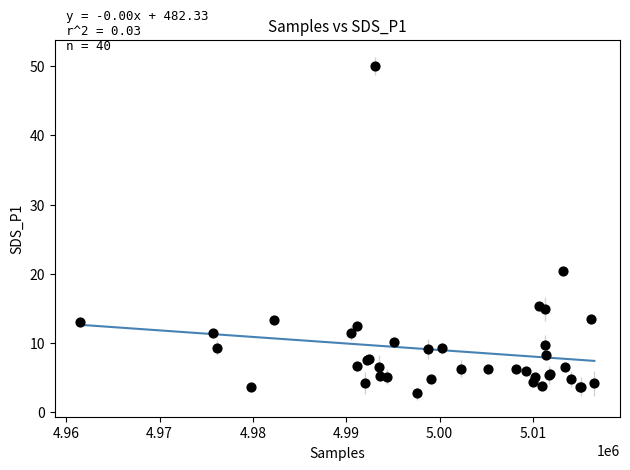

What Y value in the scatter plot is closest to 26?

20.4